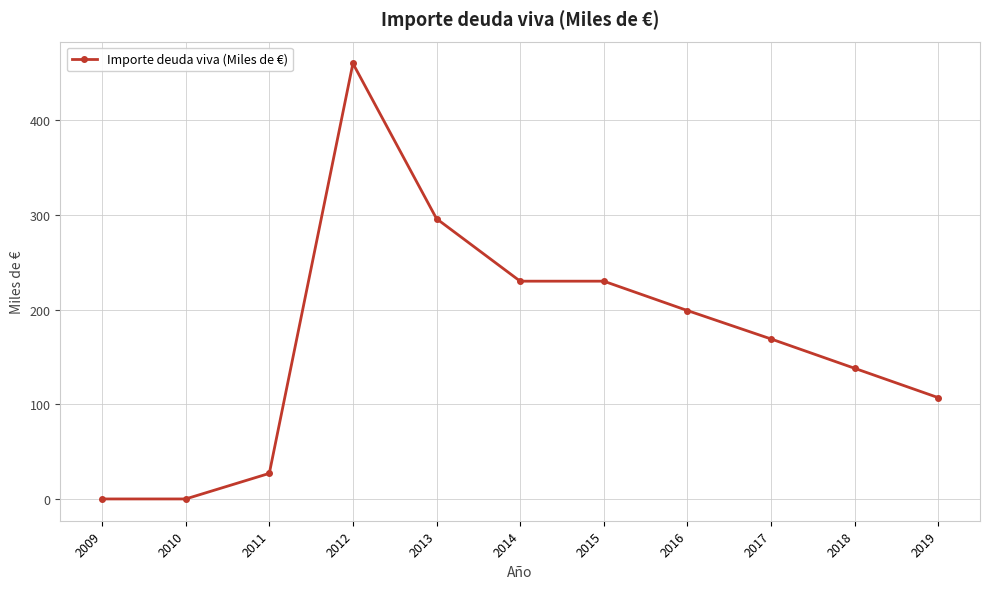

Which category has the highest value across all series?

2012